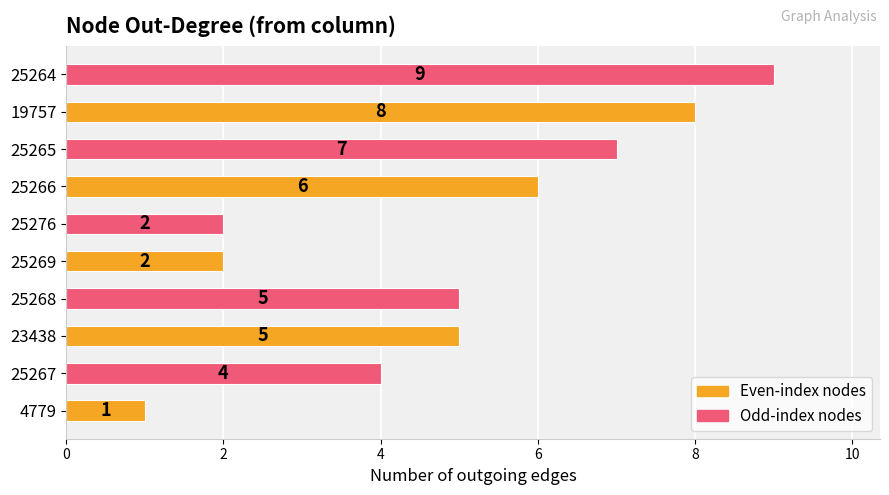

How many values are between 2 and 7?

7